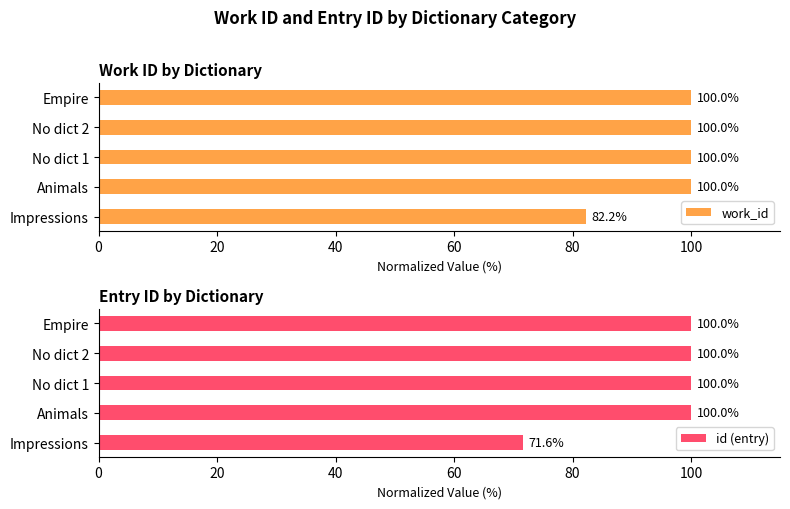

The value of work_id at Impressions is 34.7. True or false?

False